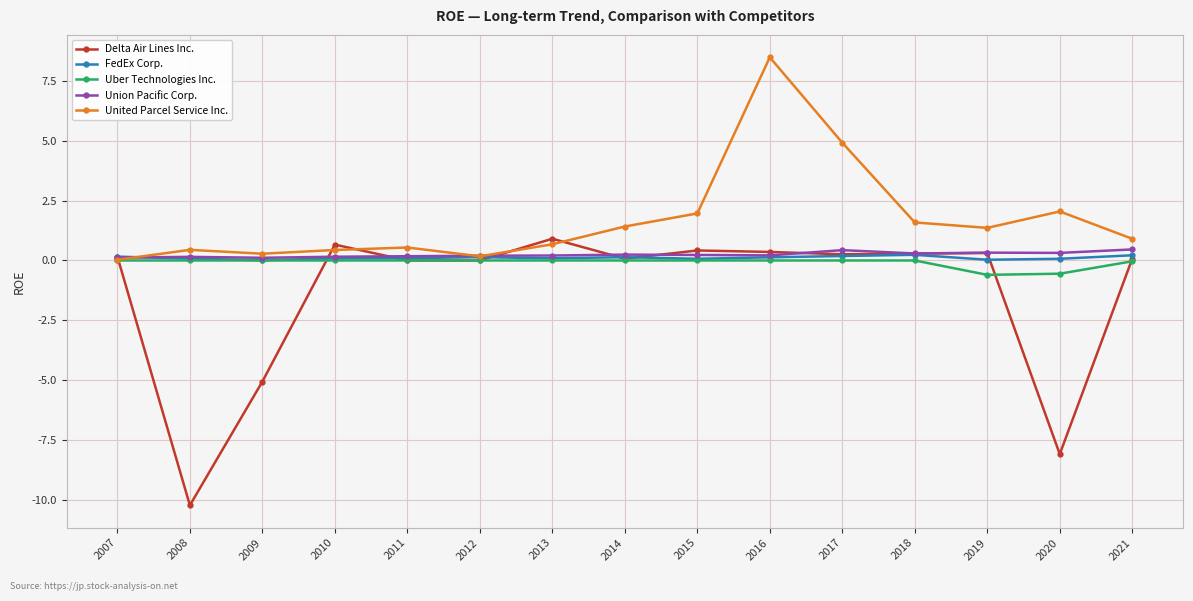

What are all the series names shown in the legend?

Delta Air Lines Inc., FedEx Corp., Uber Technologies Inc., Union Pacific Corp., United Parcel Service Inc.